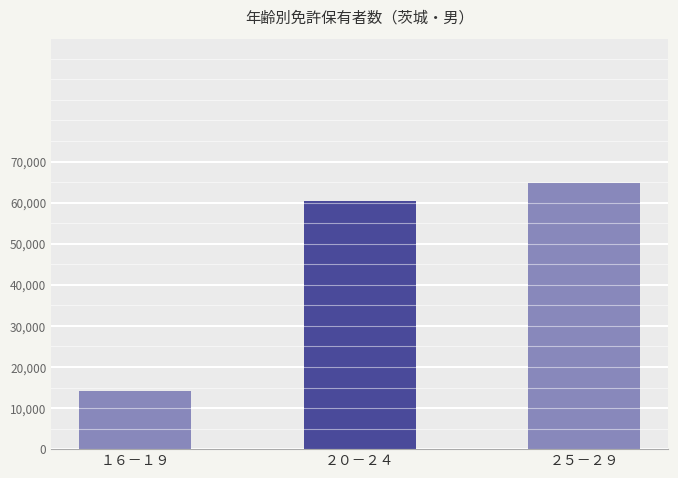

At which label is the value closest to 39392?

２０－２４